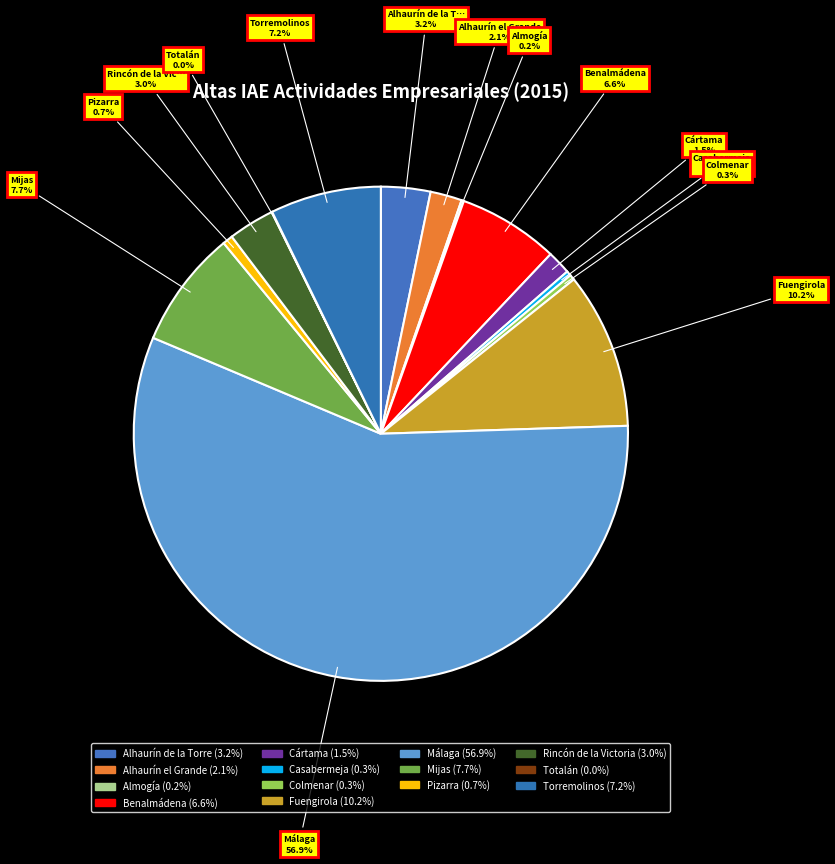

Approximately how many times larger is the value at Mijas compared to Pizarra?

11.5